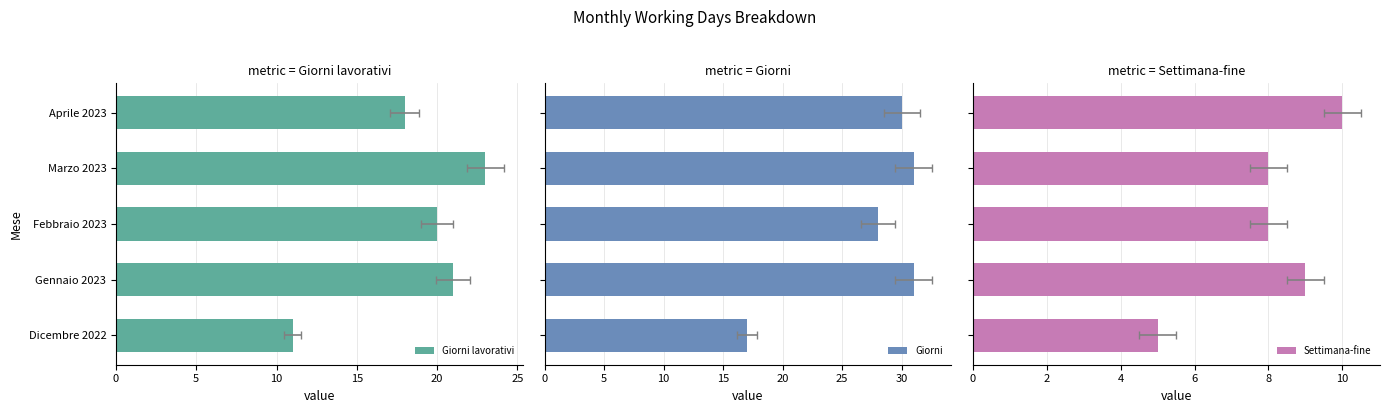

What is the lowest value of the Giorni series?

17